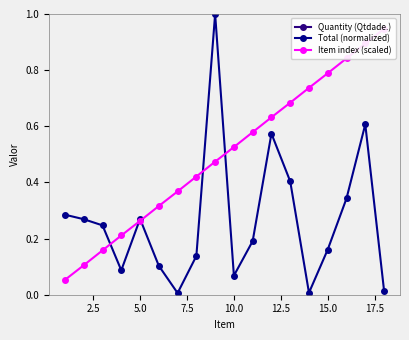

Count the number of data series in this chart.

3